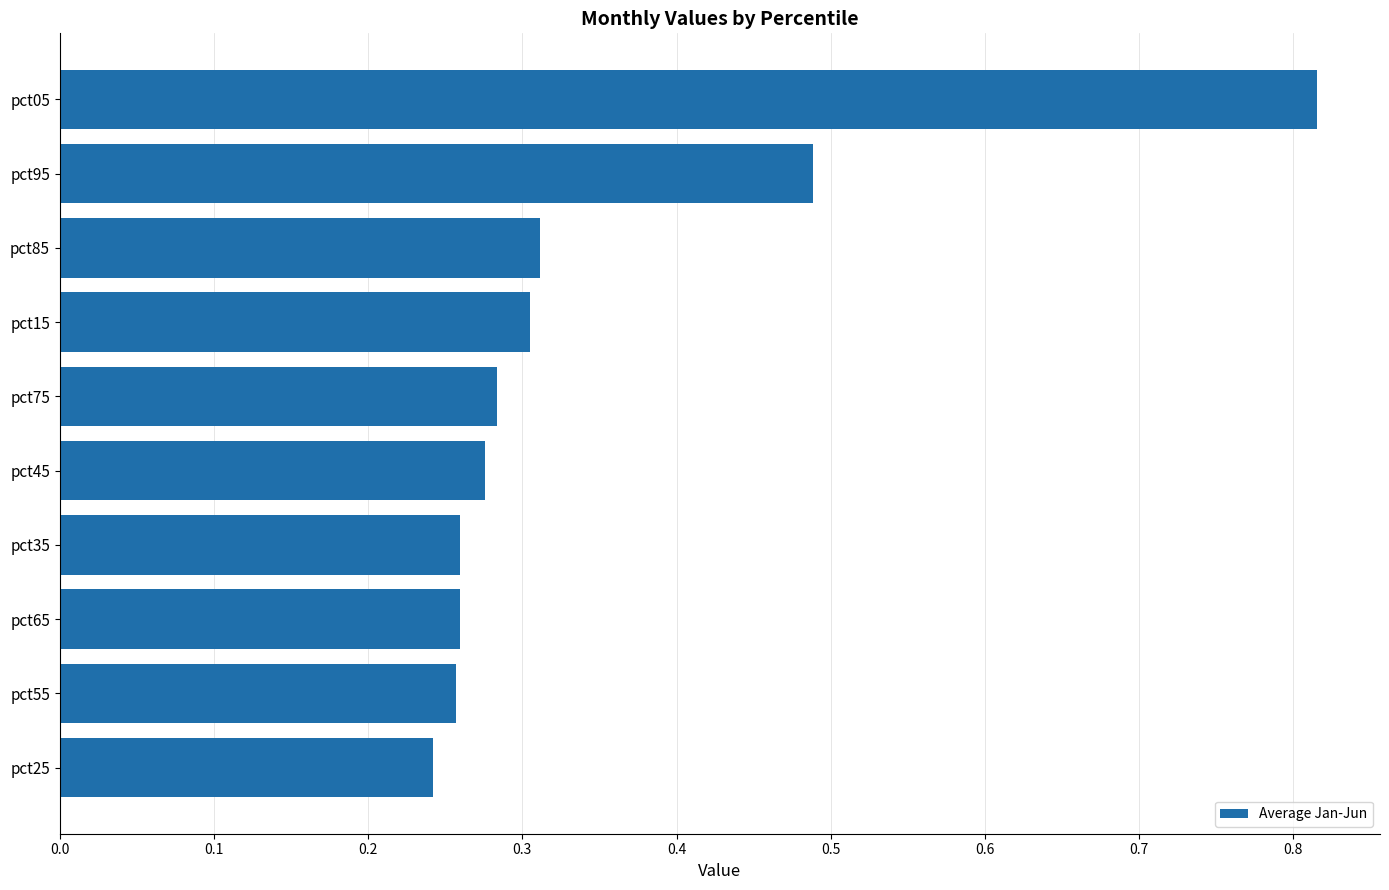

Is it true that the value at pct95 is 0.1?

False